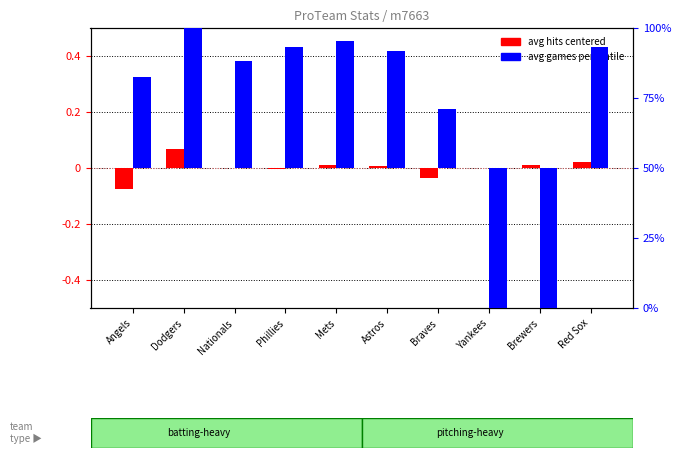

At which category is the sum across all series the highest?

Dodgers